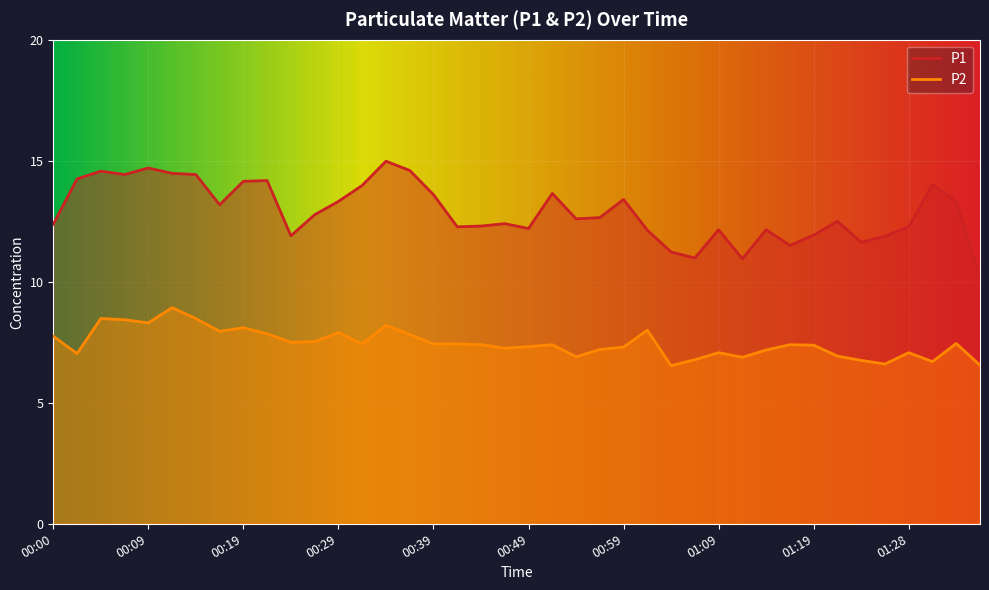

At which category does the chart reach its peak across all series?

00:34